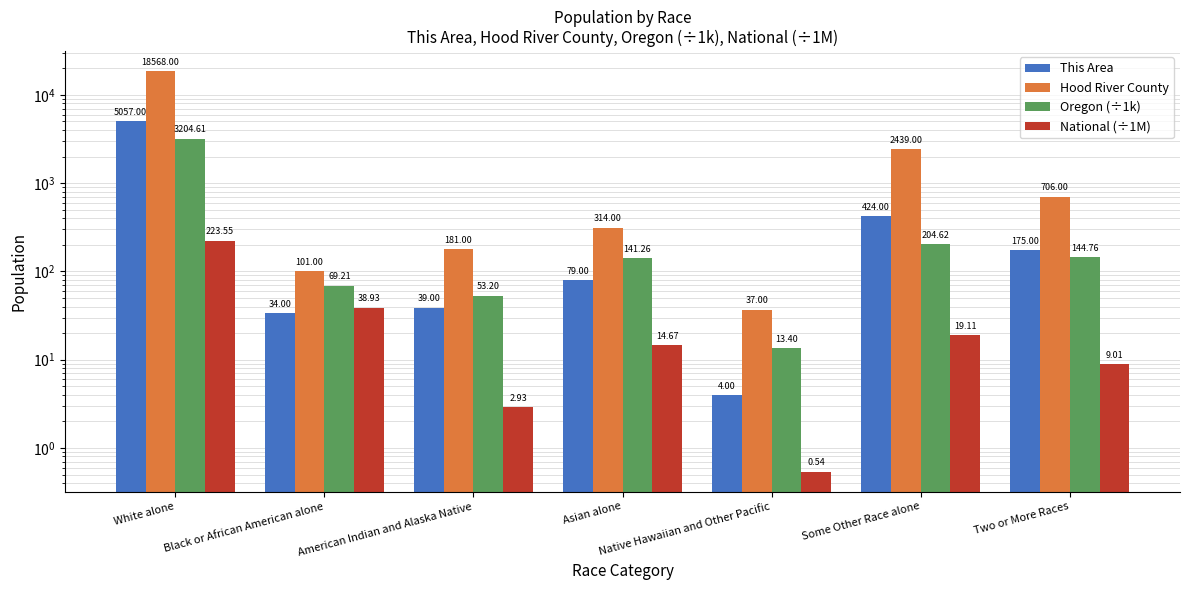

Which category has the lowest value across all series?

Native Hawaiian and Other Pacific